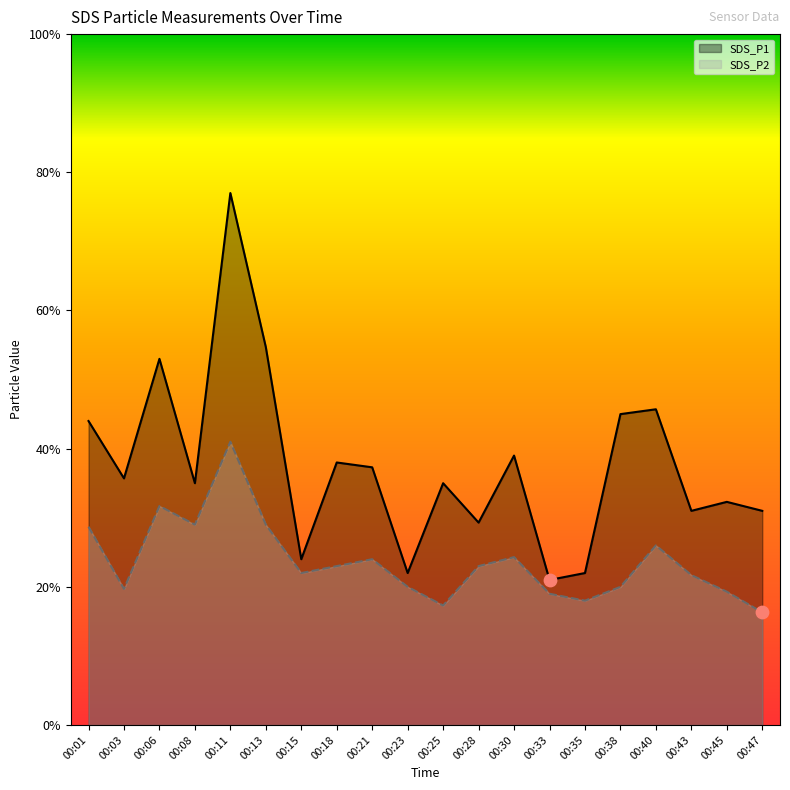

What are all the series names shown in the legend?

SDS_P1, SDS_P2